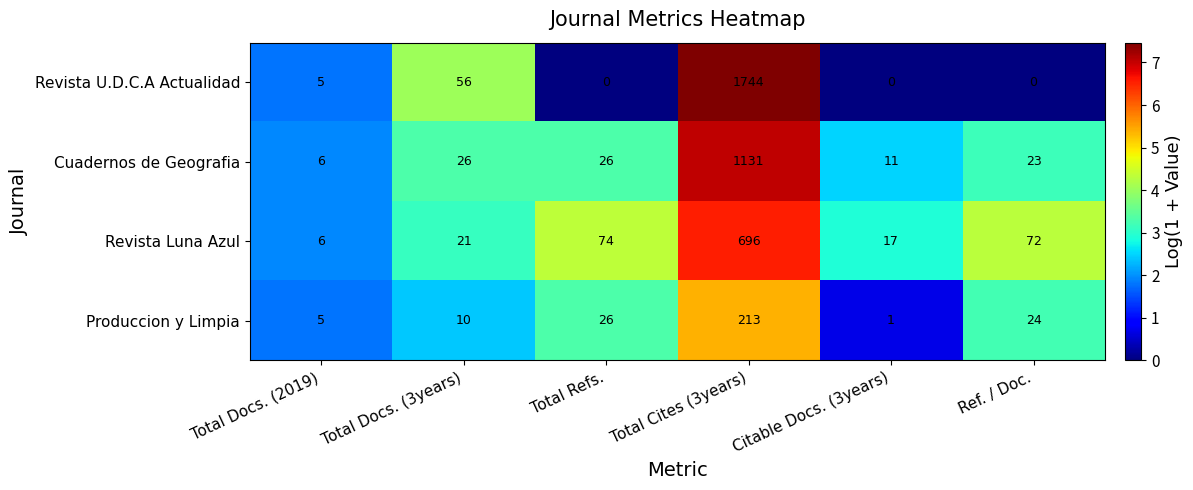

Count the number of categories in the chart.

6